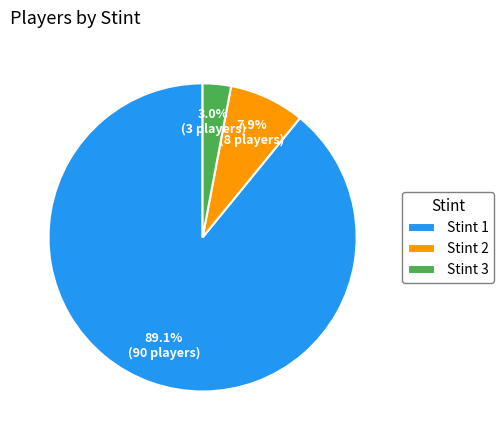

Count the number of slices in the pie.

3